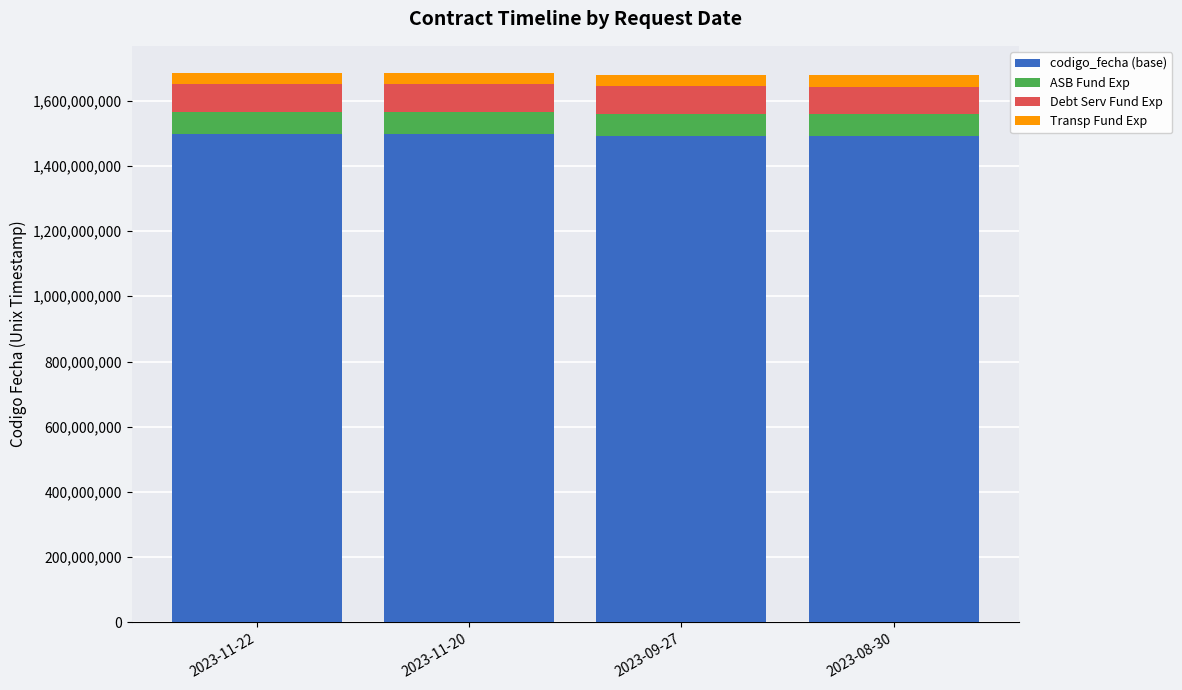

What is the sum of all codigo_fecha (base) values?

5976135639.8